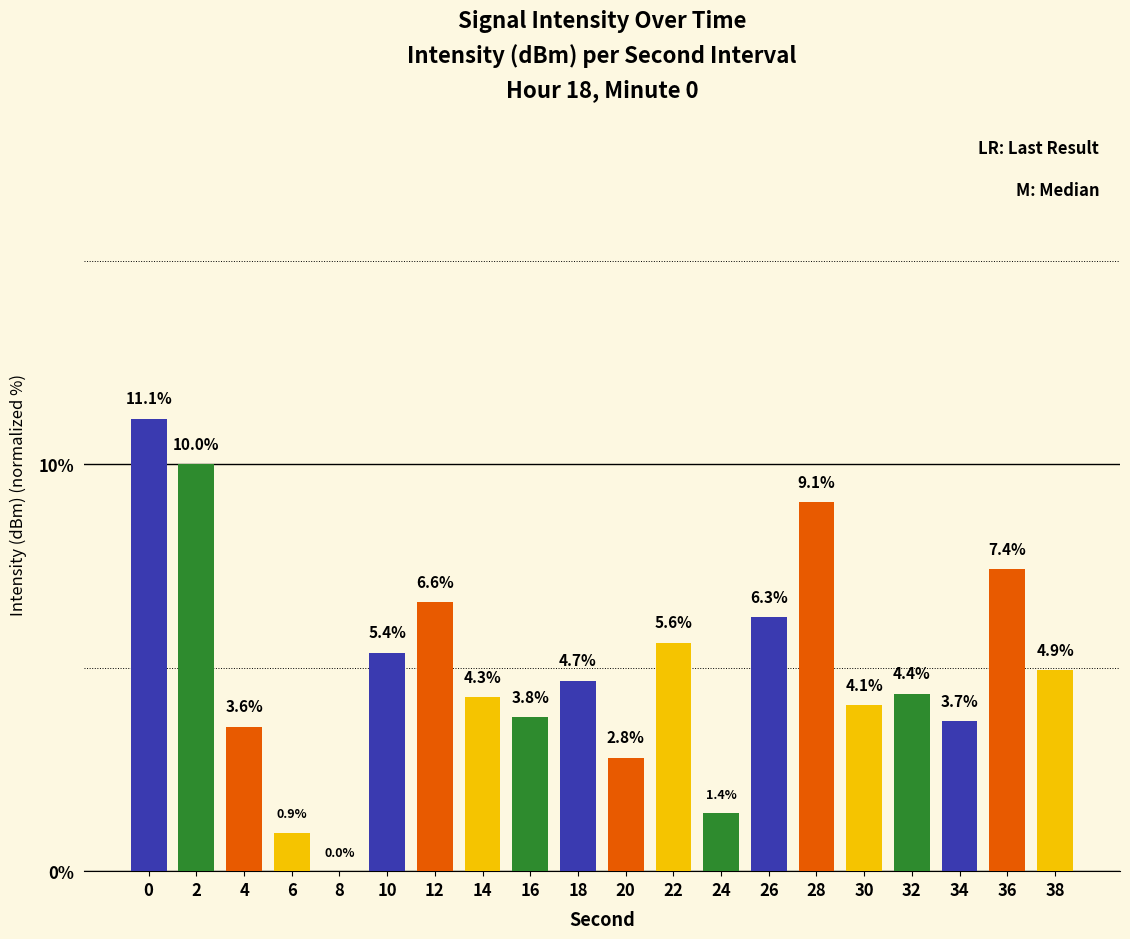

Does the chart contain stacked bars?

No